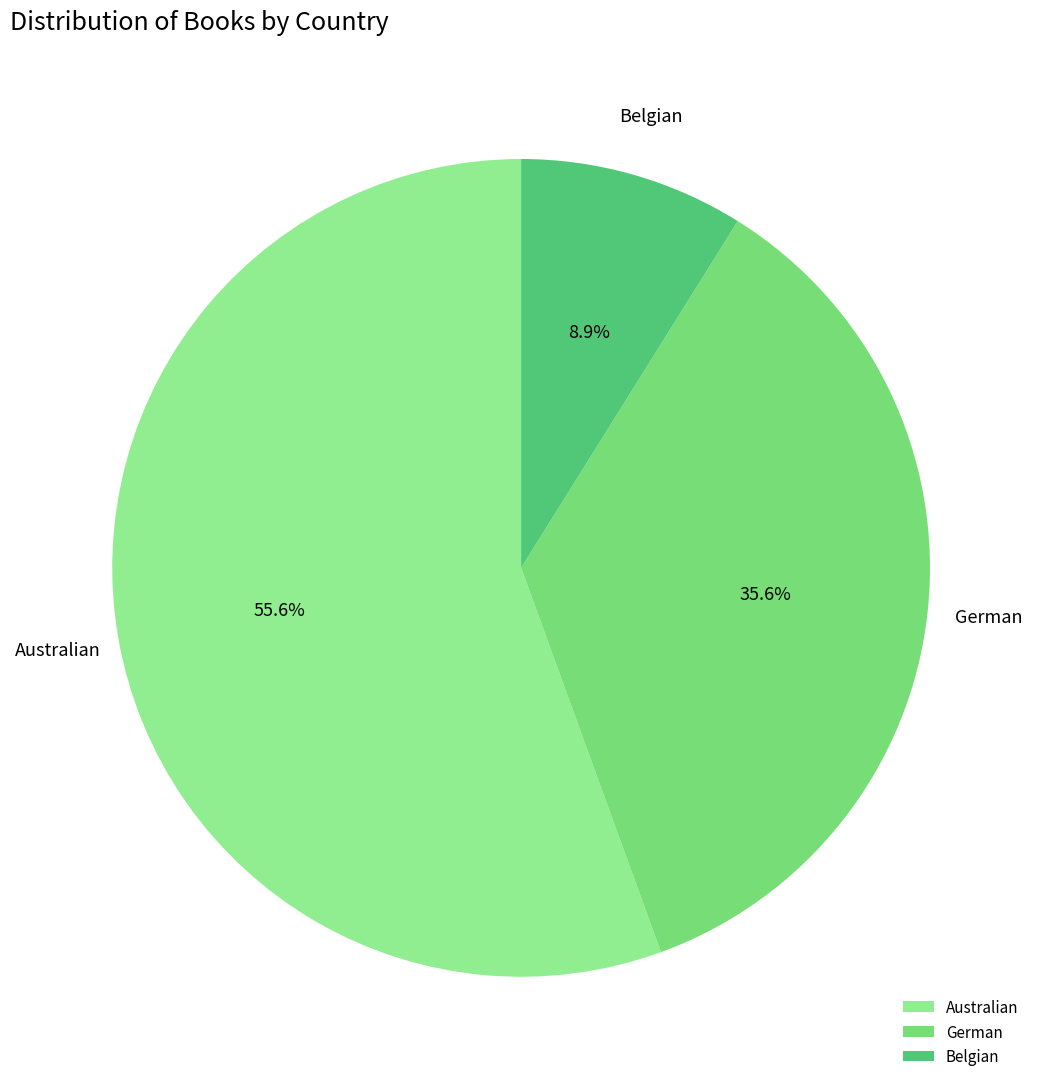

What is the ratio of the value at Belgian to the value at Australian?

0.2